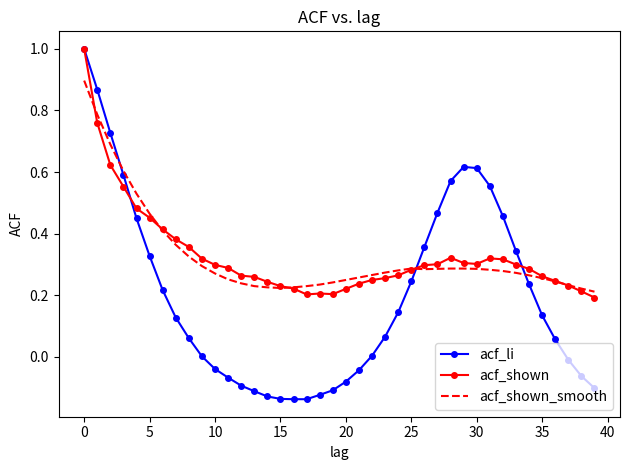

What is the highest value of the acf_shown series?

1.0